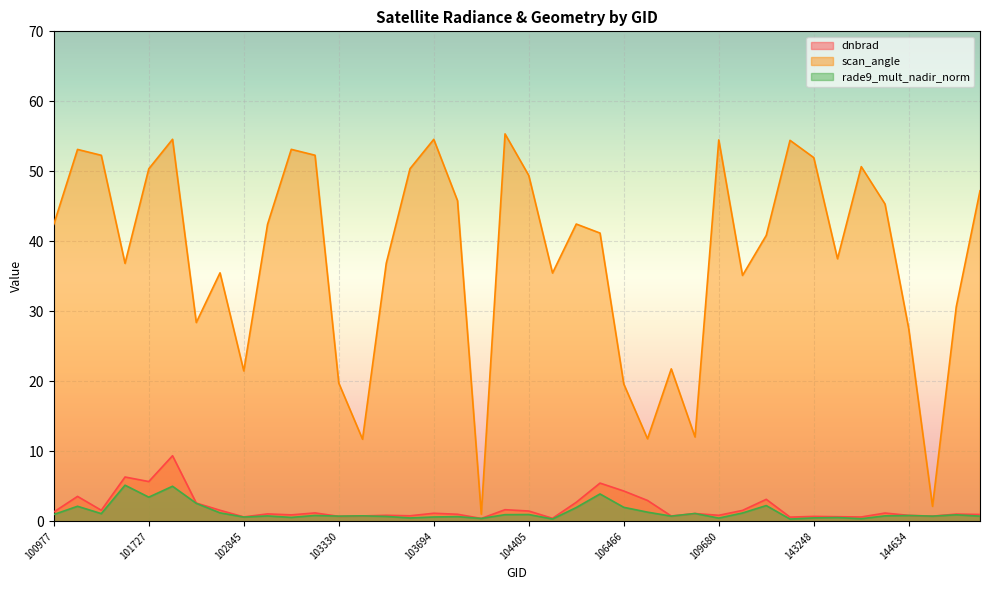

Rank the series by their maximum value, from lowest to highest.

rade9_mult_nadir_norm, dnbrad, scan_angle